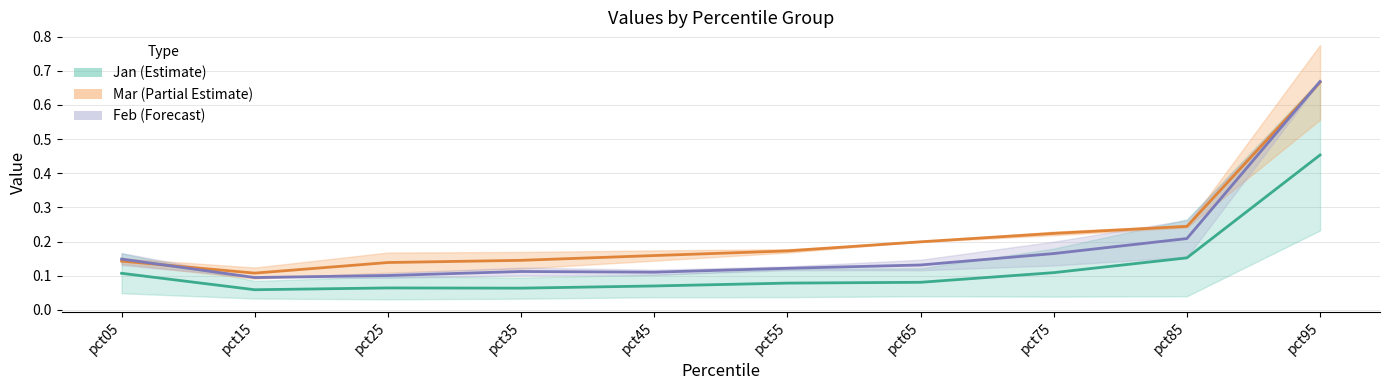

How many interior local peaks does the Jan series have?

1